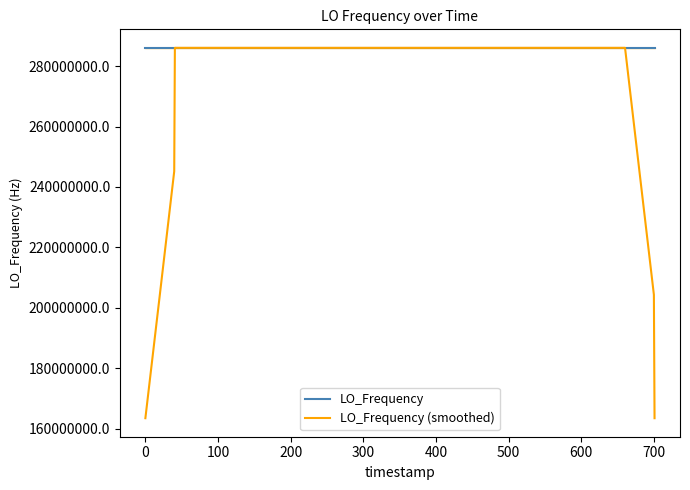

What is the minimum value shown in the chart?

163455429.1